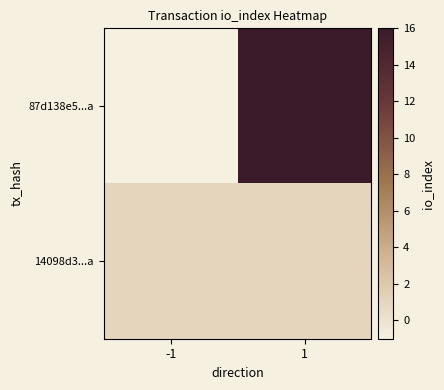

List the series in order of their peak value, highest first.

87d138e5...a, 14098d3...a